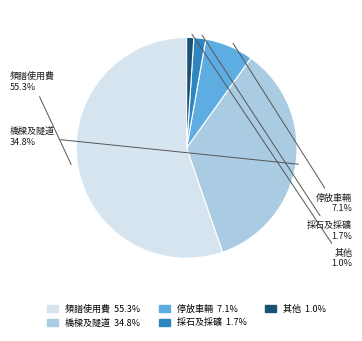

Which slice represents more than half of the pie?

頻譜使用費